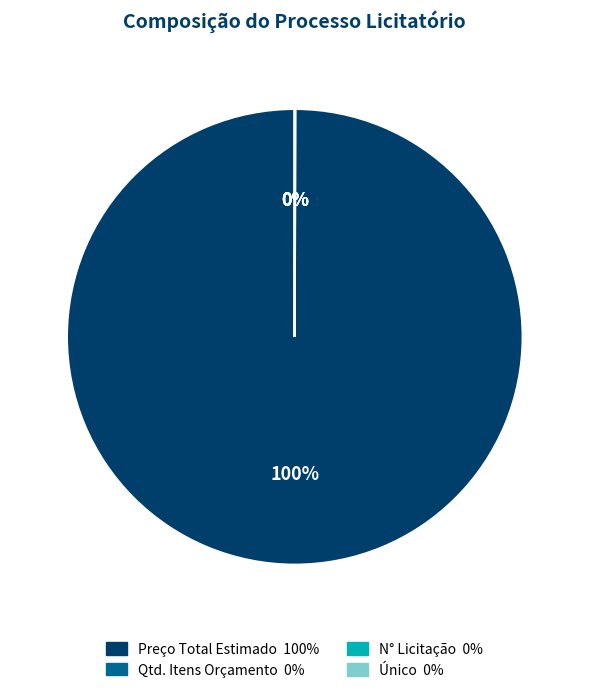

Which slice is the largest?

Preço Total Estimado